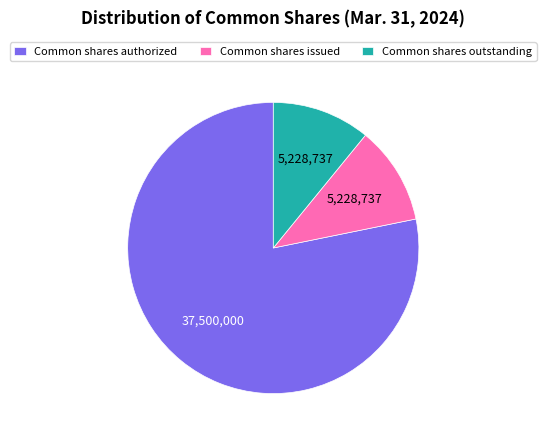

Between Common shares outstanding and Common shares authorized, which is larger?

Common shares authorized